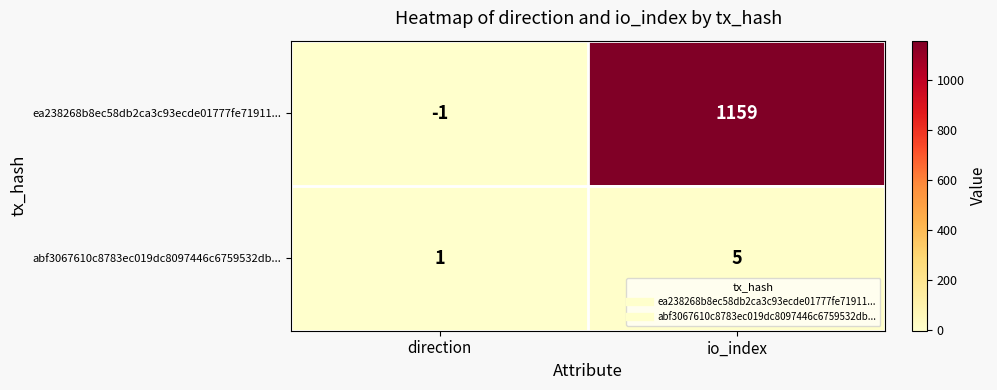

The ea238268b8ec58db2ca3c93ecde01777fe71911... series shows 1159 at io_index. True or false?

True